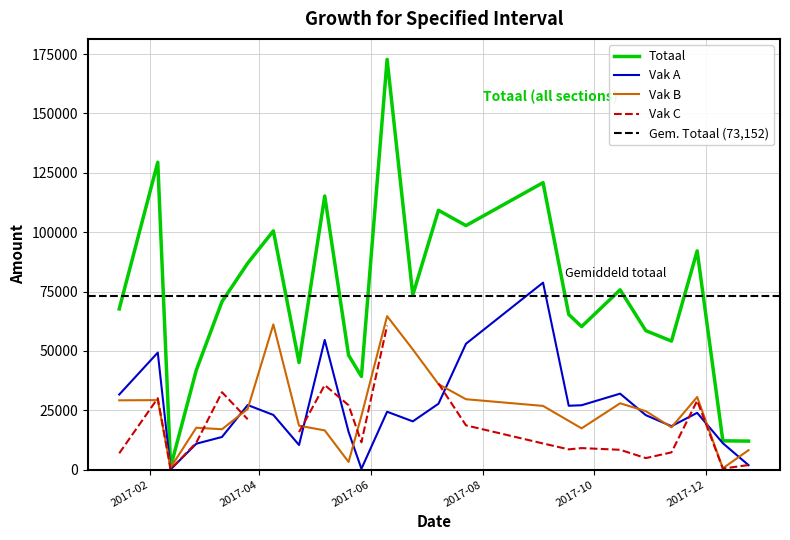

What is the difference between the maximum and minimum values in the Totaal series?

171670